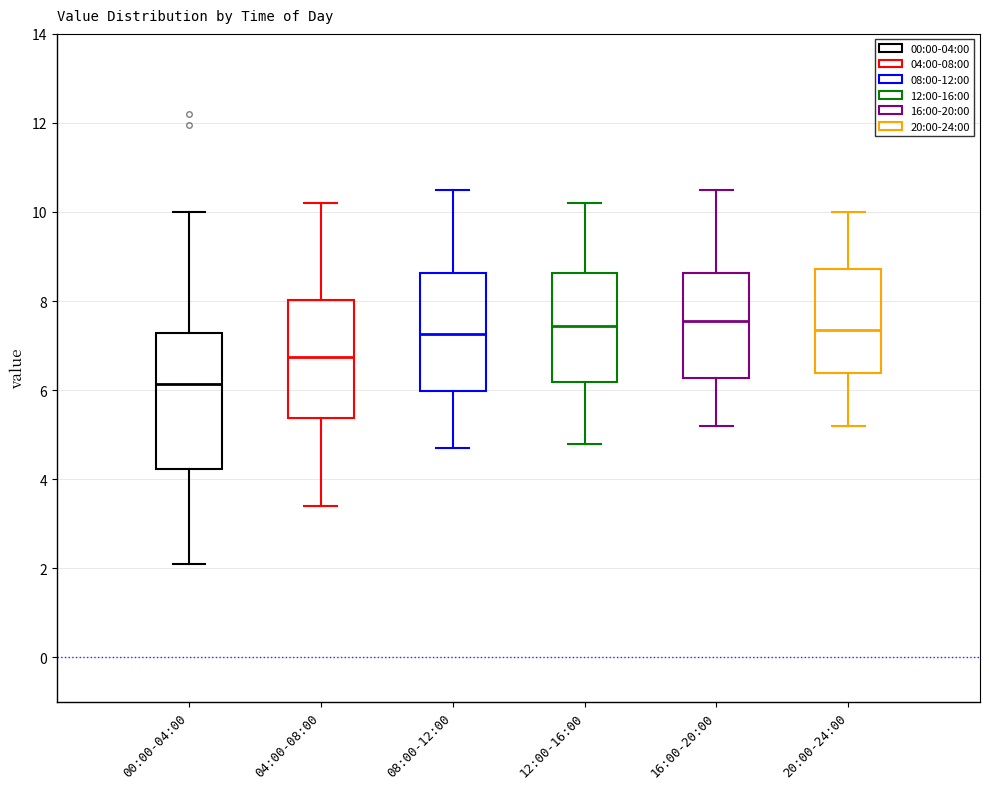

Reading left to right, read every box against the y-axis: the position of its median line, the range the box covers, and the ends of its whiskers. The values are not printed on the chart, so give them approximately, as read against the axis.

00:00-04:00: median 6.2, box 4.2 to 7.2, whiskers 2.2 to 10.0
04:00-08:00: median 6.8, box 5.4 to 8.0, whiskers 3.4 to 10.2
08:00-12:00: median 7.2, box 6.0 to 8.6, whiskers 4.8 to 10.6
12:00-16:00: median 7.4, box 6.2 to 8.6, whiskers 4.8 to 10.2
16:00-20:00: median 7.6, box 6.2 to 8.6, whiskers 5.2 to 10.6
20:00-24:00: median 7.4, box 6.4 to 8.8, whiskers 5.2 to 10.0